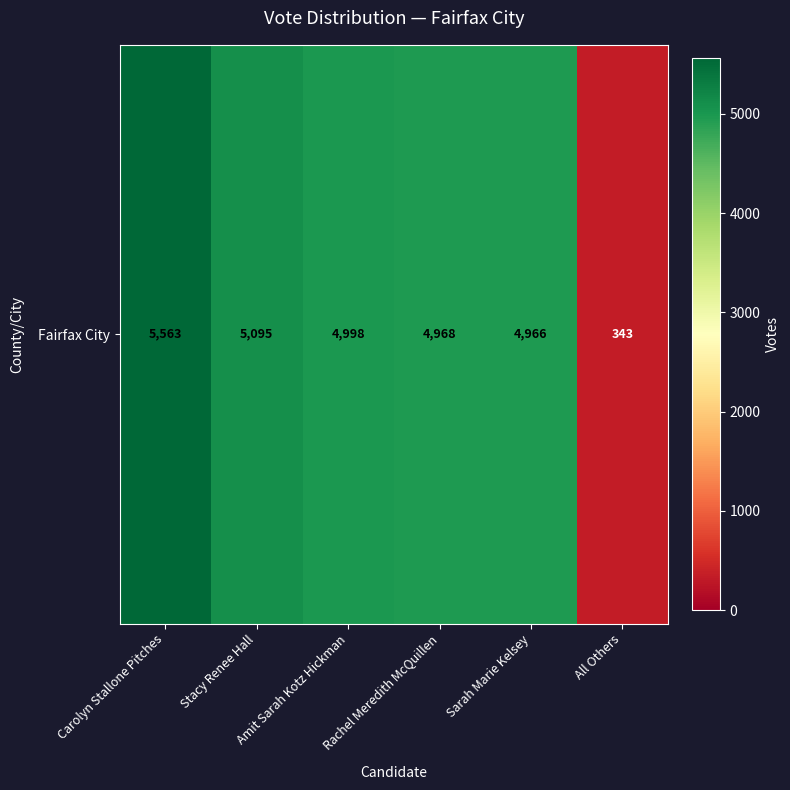

List the labels in order of value, largest first.

Carolyn Stallone Pitches, Stacy Renee Hall, Amit Sarah Kotz Hickman, Rachel Meredith McQuillen, Sarah Marie Kelsey, All Others